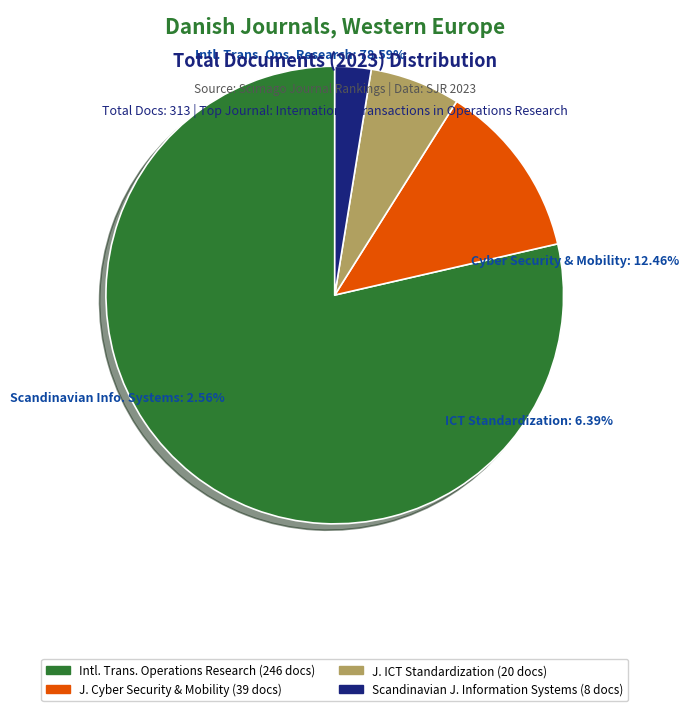

Is International Transactions in Operations Research the majority of the pie?

Yes